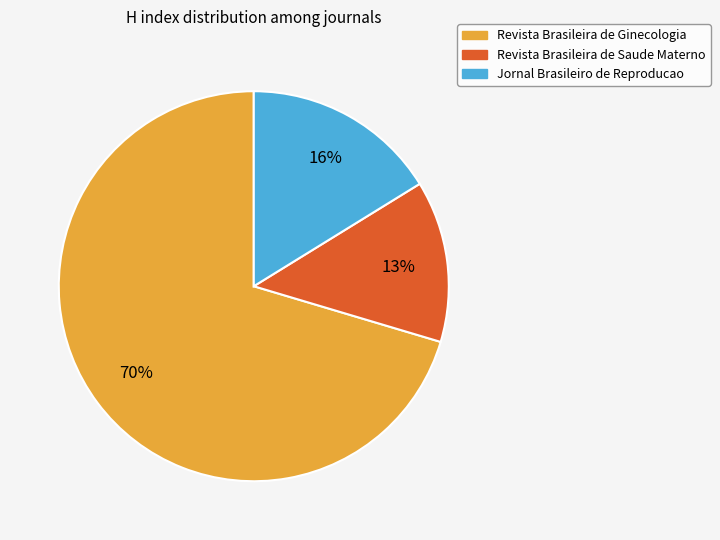

Which category has the biggest portion of the pie?

Revista Brasileira de Ginecologia